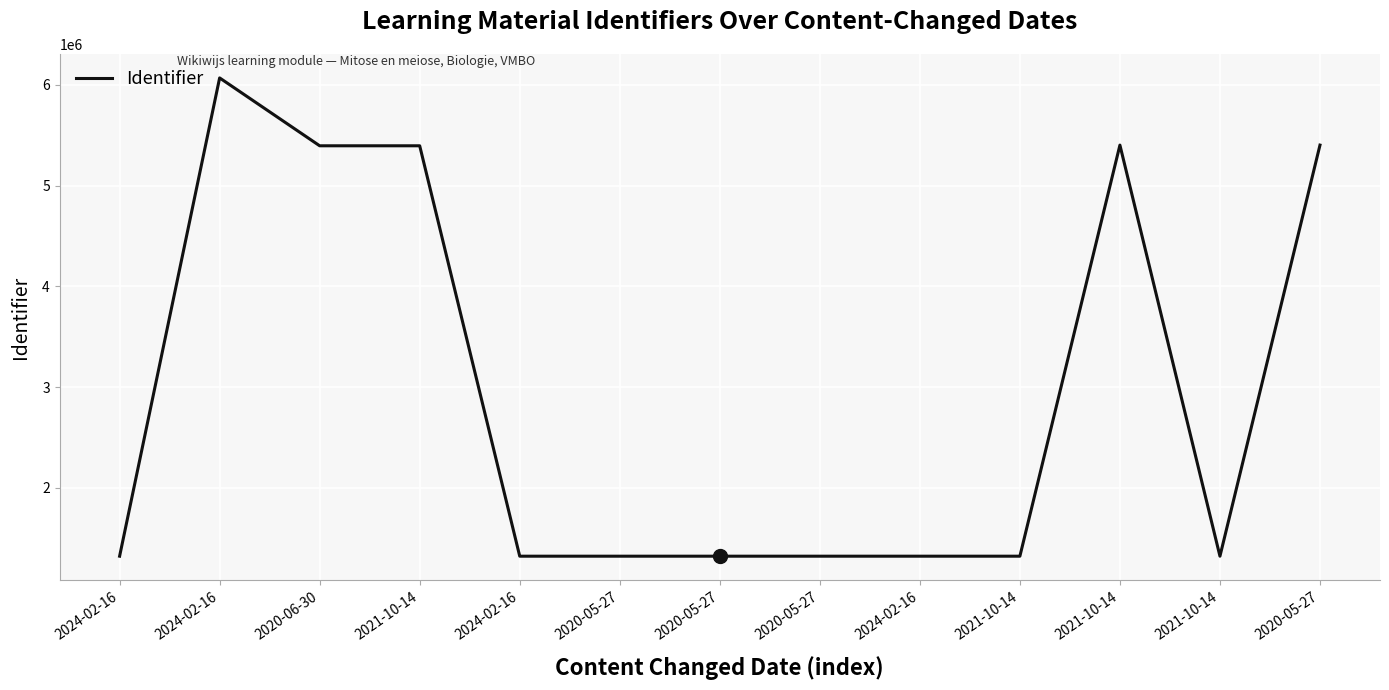

At which category does the chart reach its peak across all series?

2024-02-16